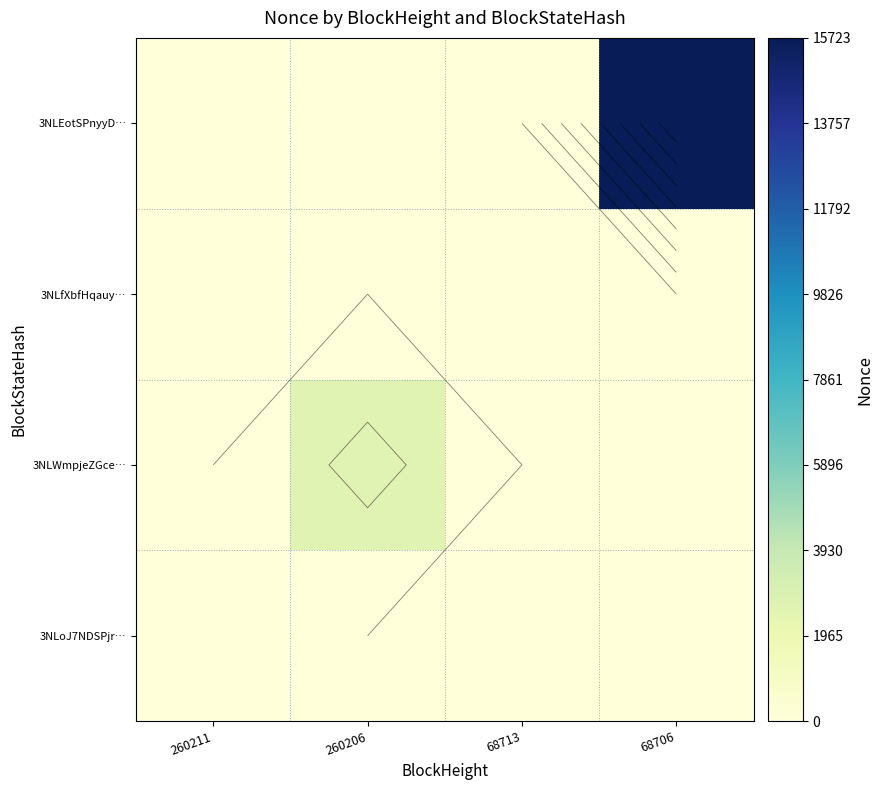

What is the spread (max minus min) of values at 260206?

2669